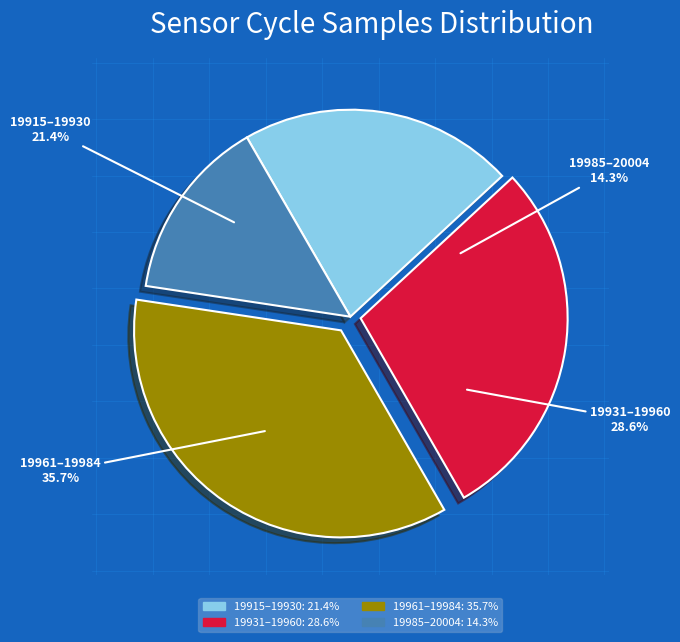

Combined, do 19915 and 19993 account for over 50%?

No